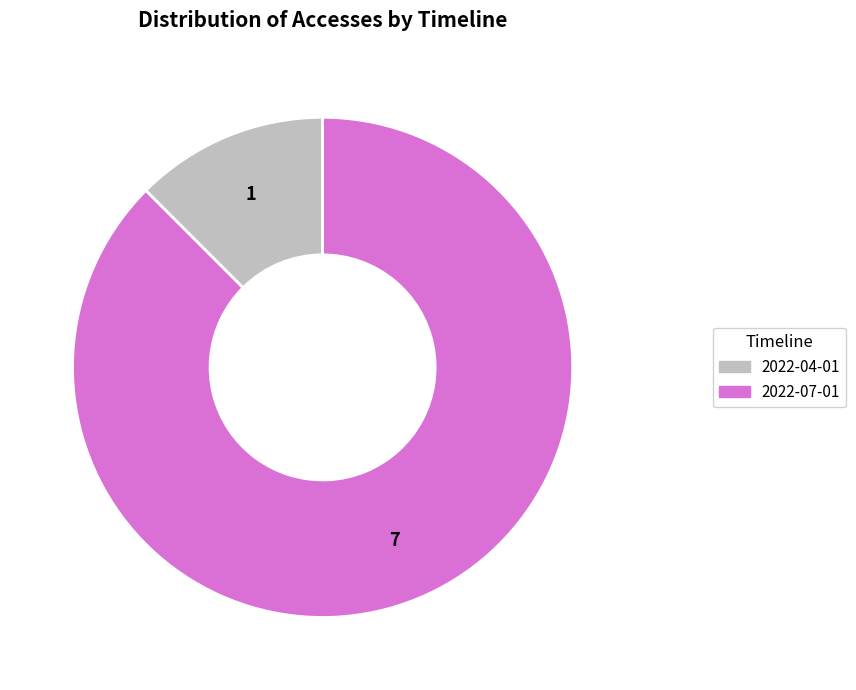

Is there any slice that represents more than half of the pie?

Yes